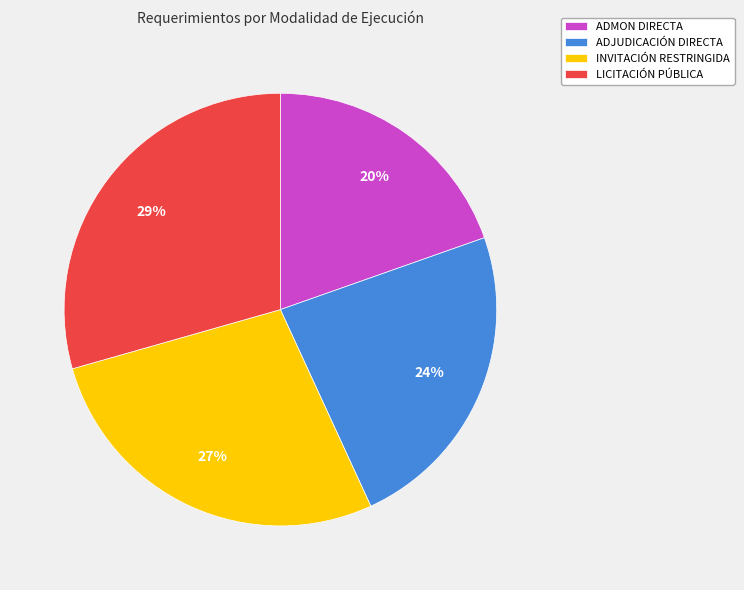

What is the smallest slice in the pie chart?

ADMON DIRECTA